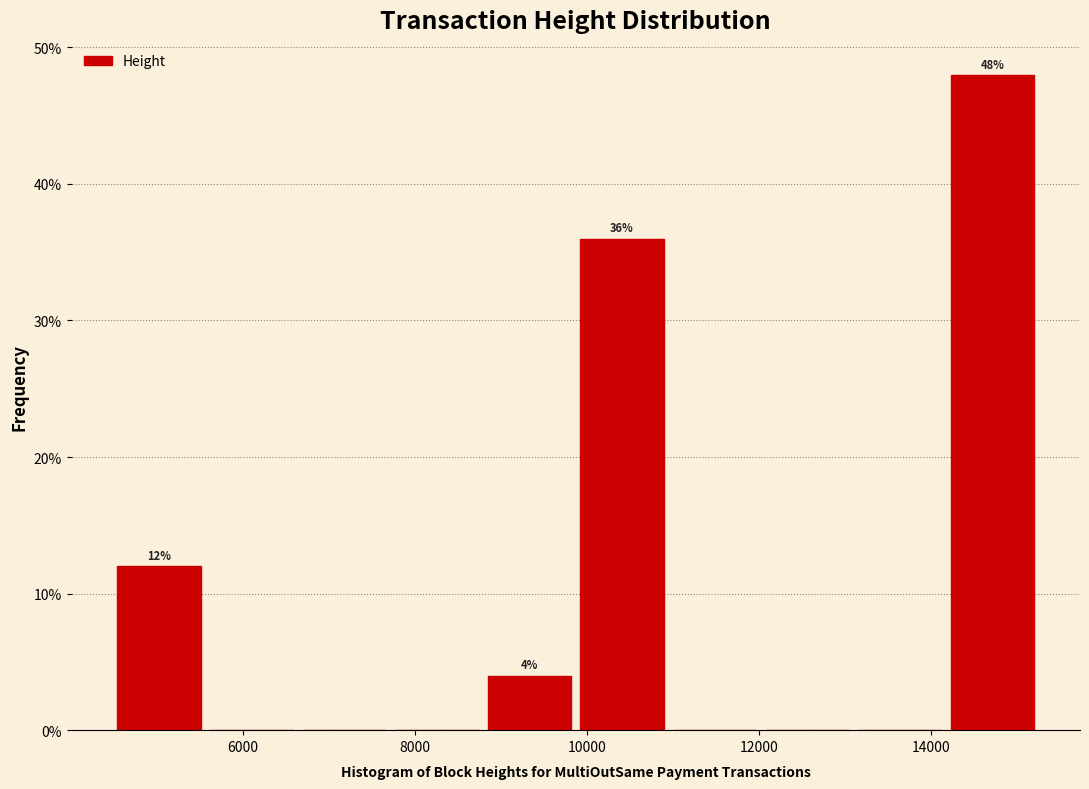

Which range on the x-axis has the tallest bar?

14200 to 15200